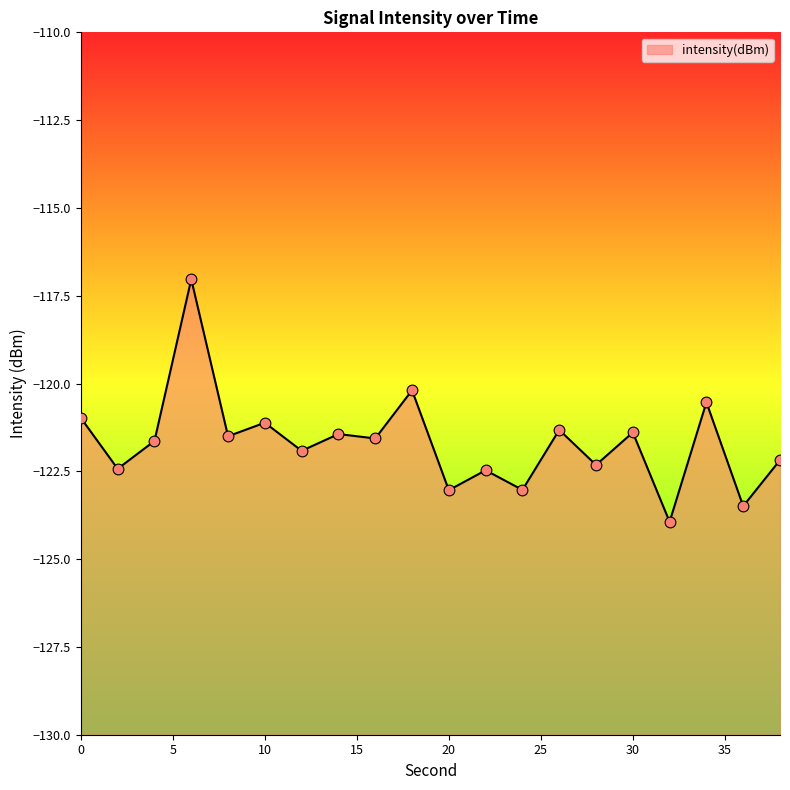

What is the change in value from 4 to 28?

-0.7